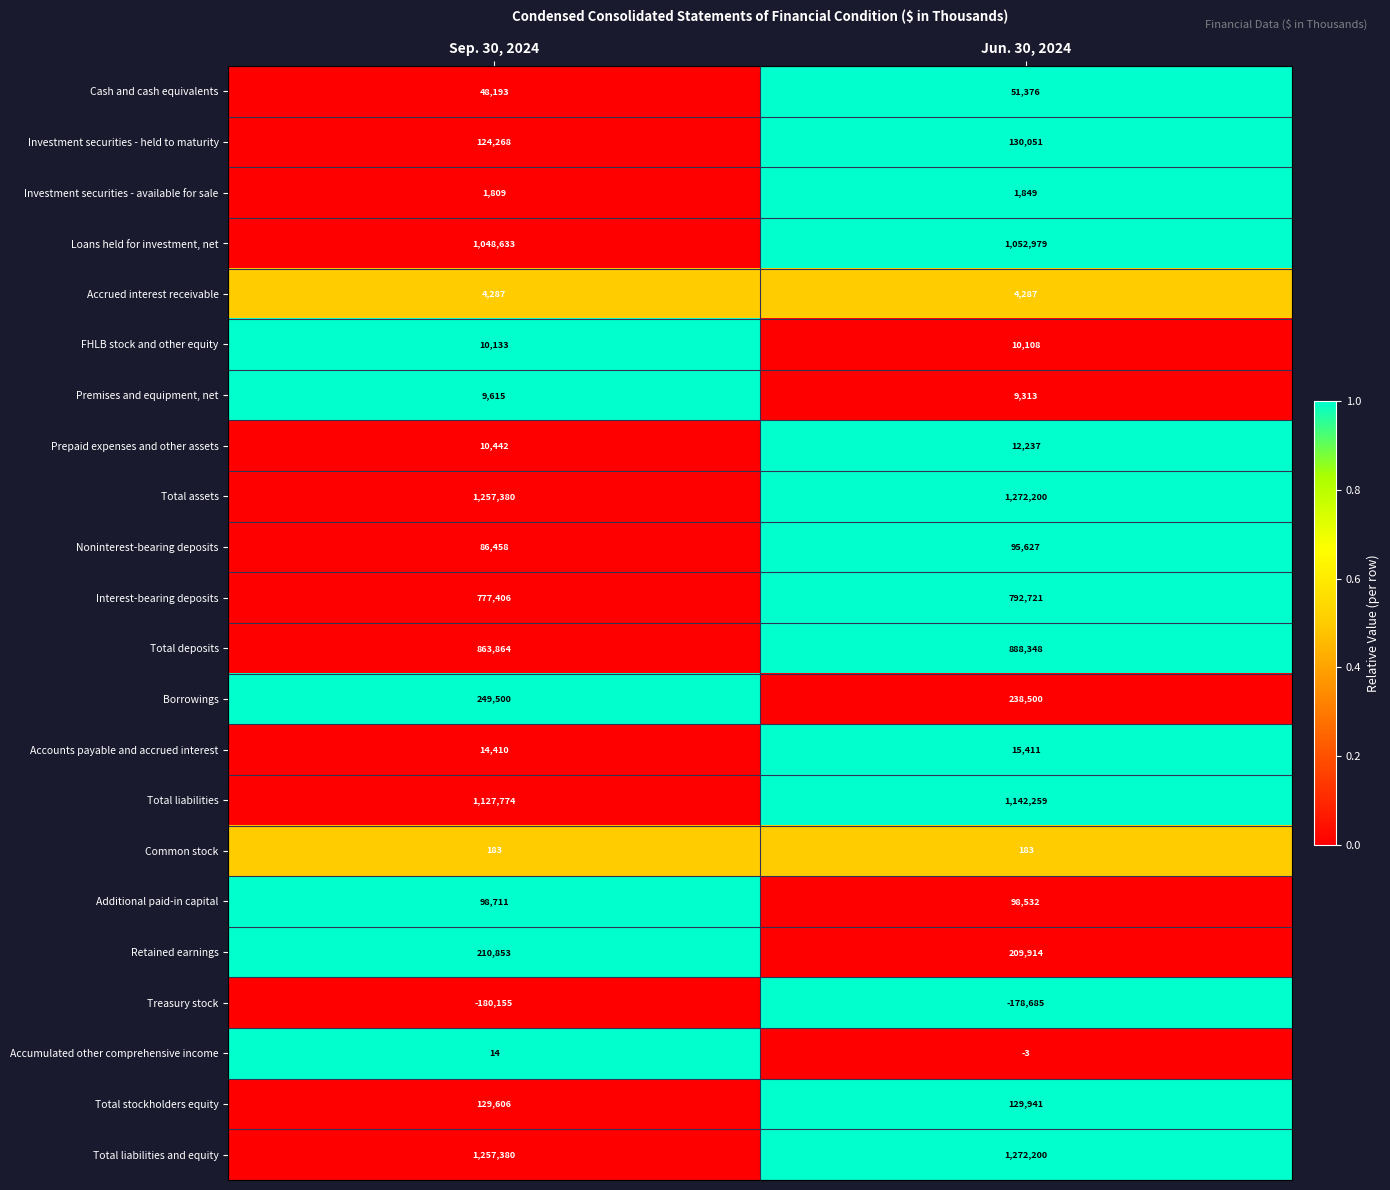

At which category is the sum across all series the highest?

Jun. 30, 2024